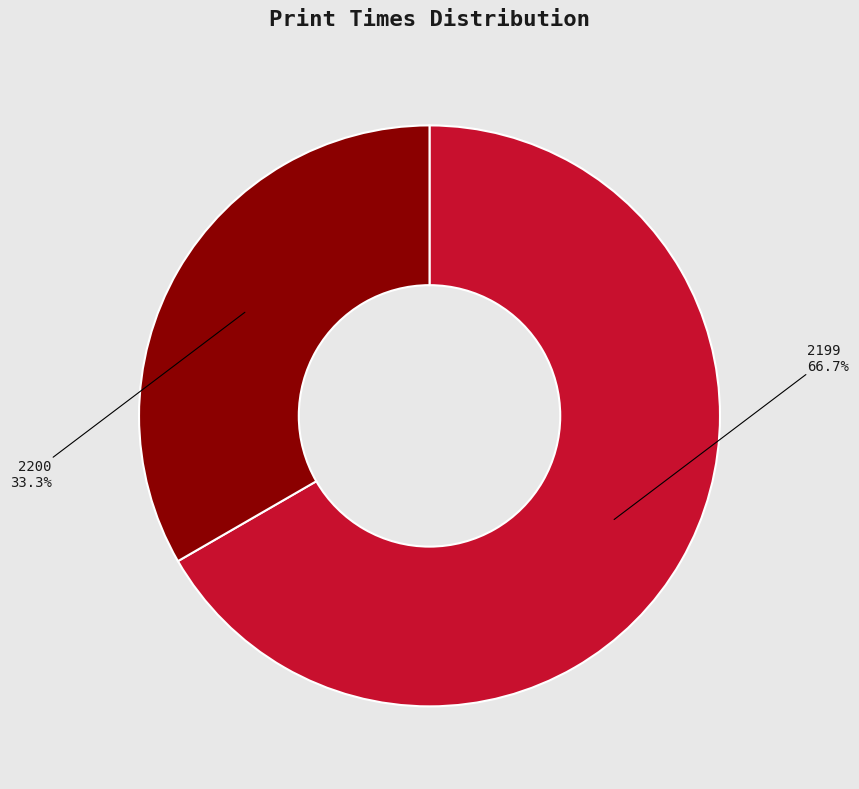

To the nearest percent, what is the average slice percentage?

50%